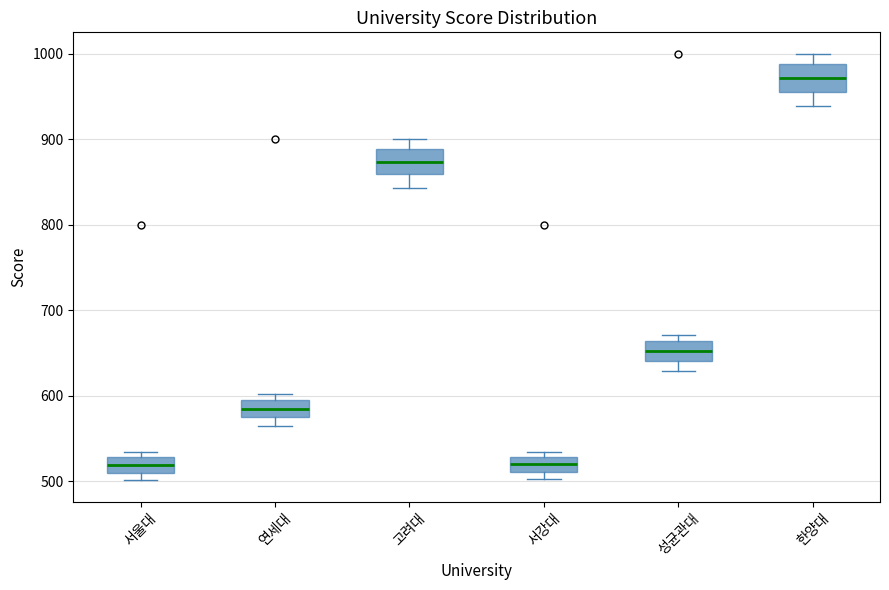

Reading left to right, read every box against the y-axis: the position of its median line, the range the box covers, and the ends of its whiskers. The values are not printed on the chart, so give them approximately, as read against the axis.

서울대: median 520, box 510 to 530, whiskers 500 to 530 (just above the box's upper edge)
연세대: median 580, box 570 to 590, whiskers 560 to 600
고려대: median 870, box 860 to 890, whiskers 840 to 900
서강대: median 520, box 510 to 530, whiskers 500 to 530 (just above the box's upper edge)
성균관대: median 650, box 640 to 660, whiskers 630 to 670
한양대: median 970, box 960 to 990, whiskers 940 to 1000